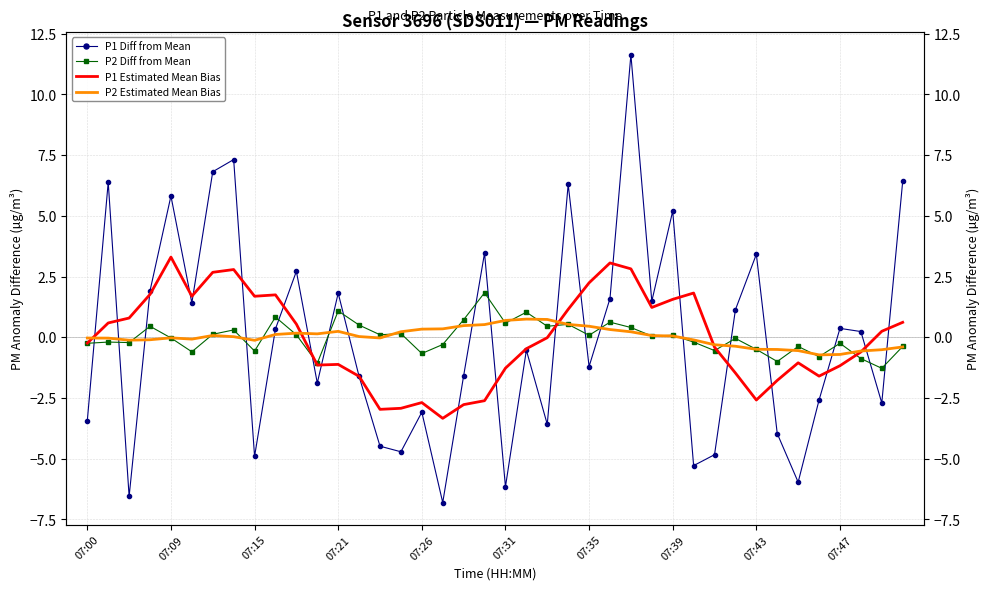

Rank the series at 13 from highest to lowest value.

P2 Diff from Mean, P2 Estimated Mean Bias, P1 Estimated Mean Bias, P1 Diff from Mean